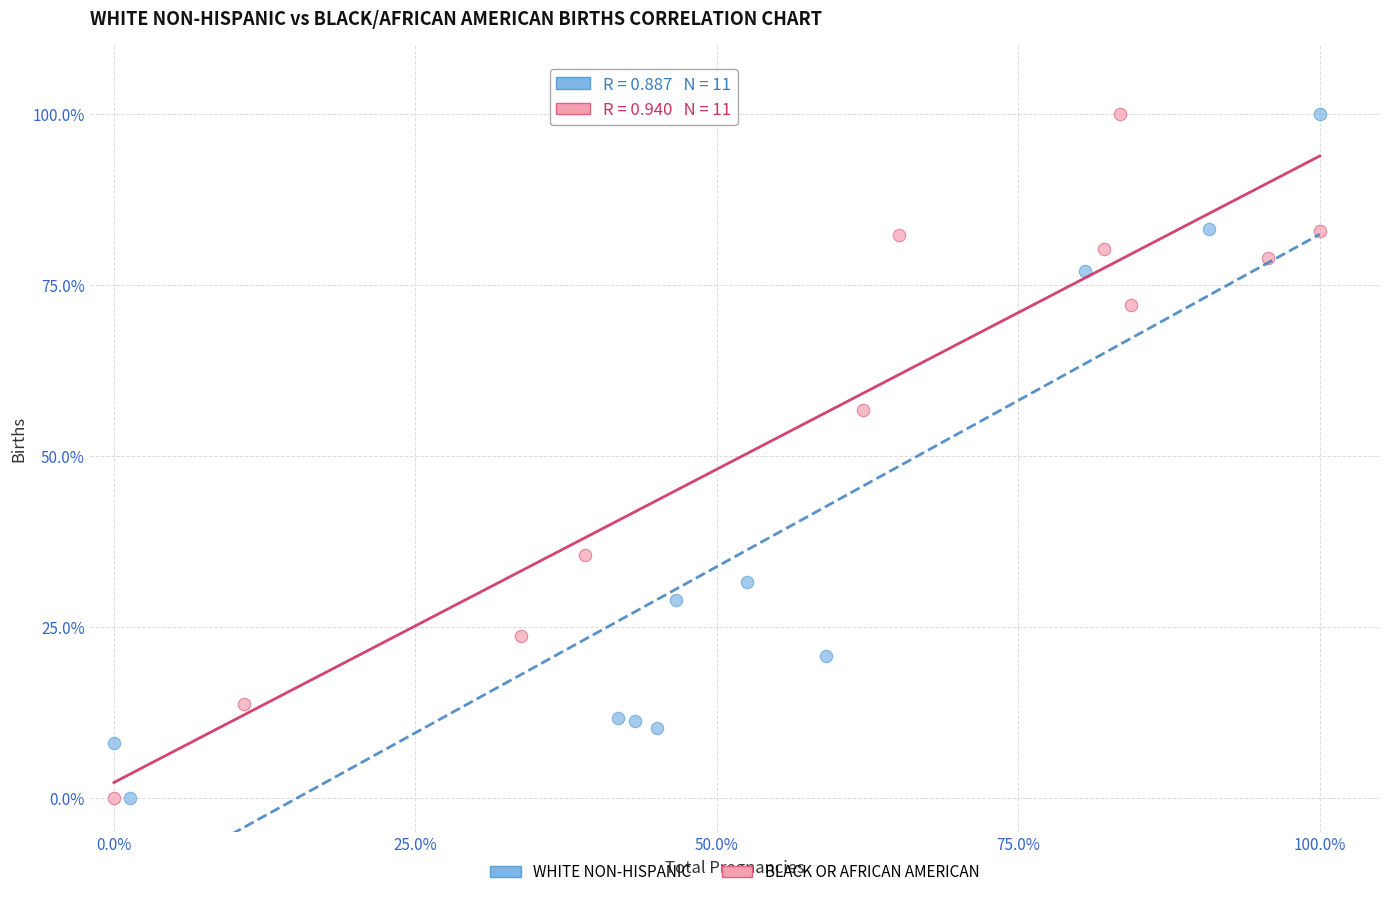

What are all the series names shown in the legend?

WHITE NON-HISPANIC, BLACK OR AFRICAN AMERICAN